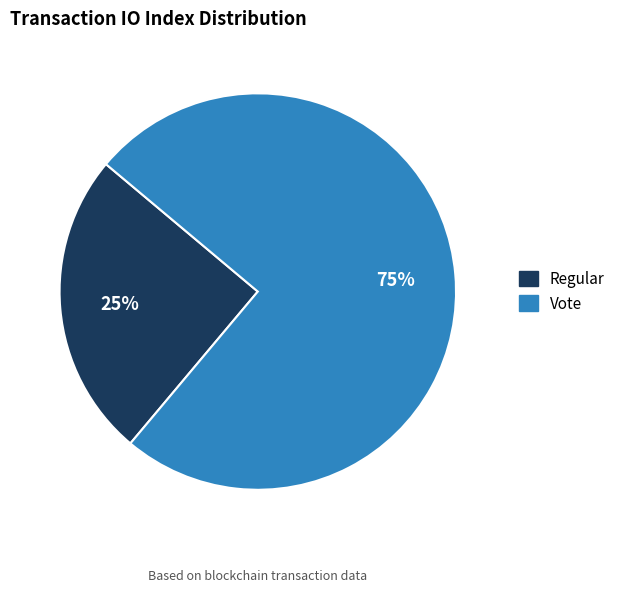

Count the number of slices in the pie.

2